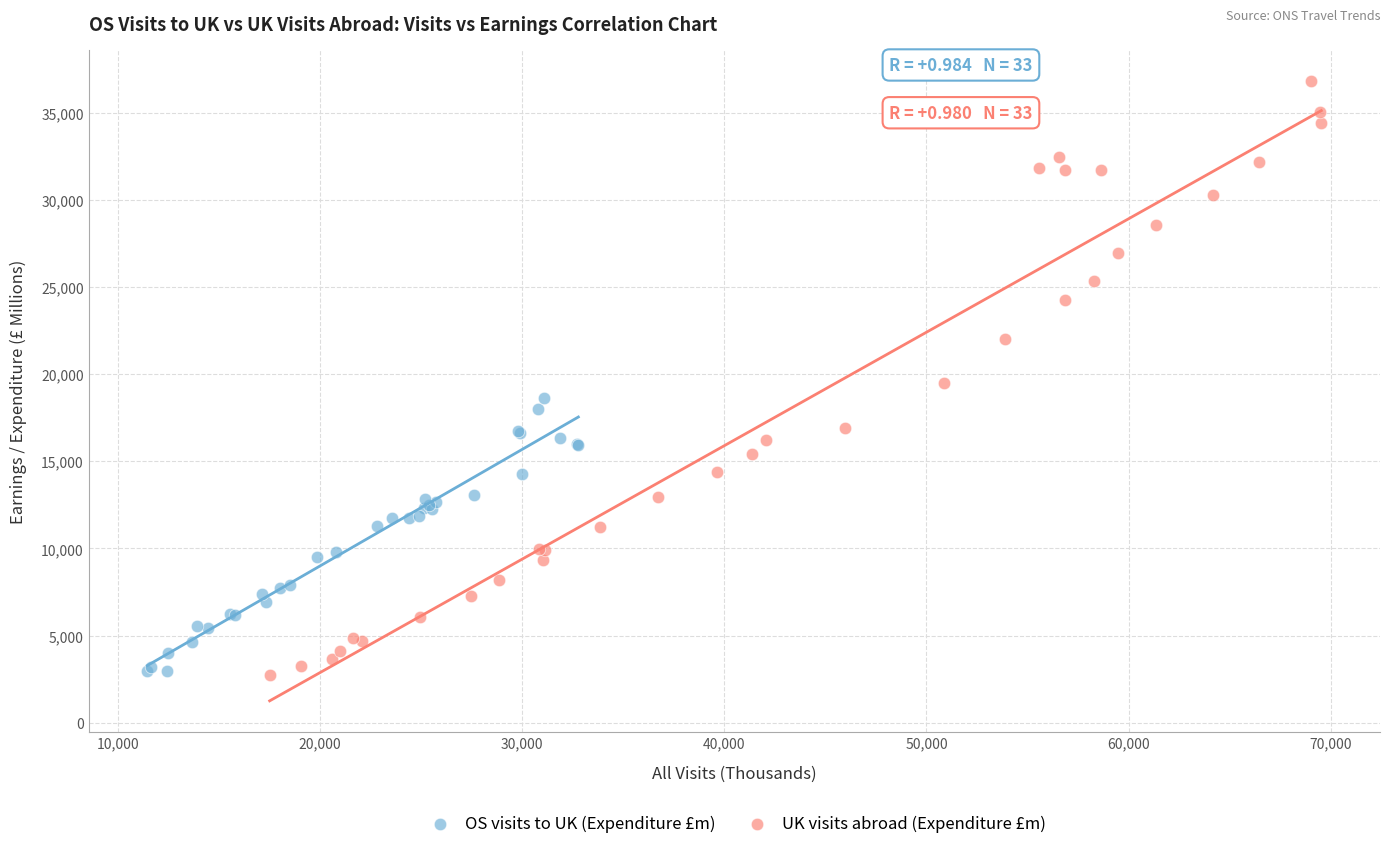

Which series has the largest Y range (max minus min)?

UK visits abroad (Expenditure £m)